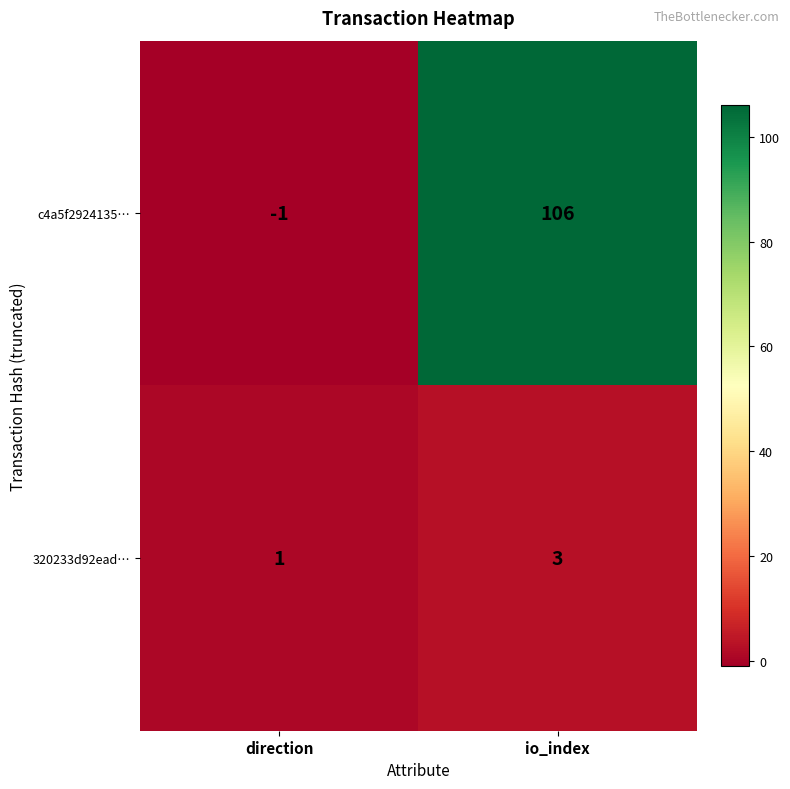

At which label is c4a5f2924135… closest to 52?

direction